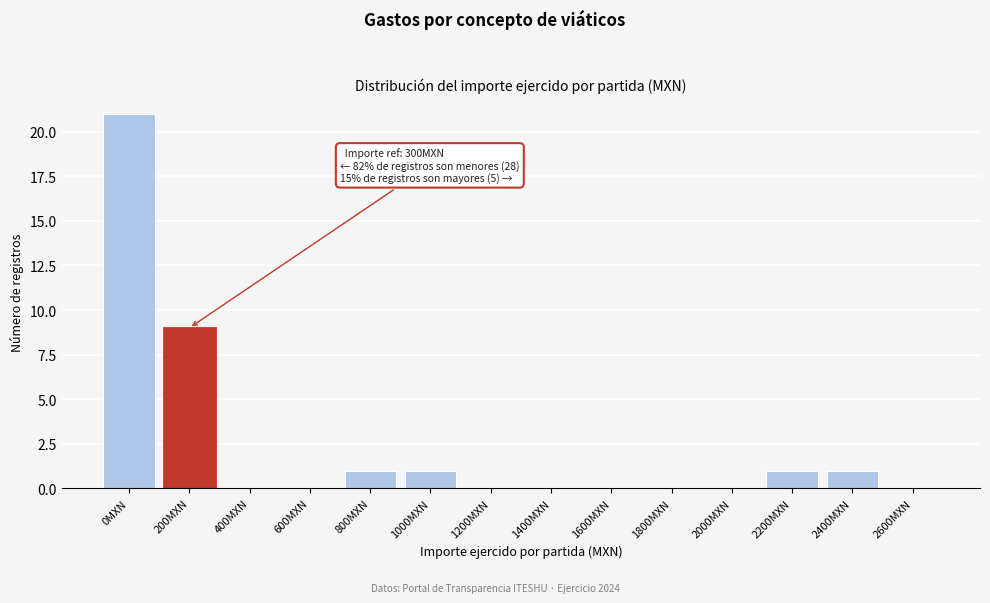

Reading right to left, what are all the values shown in this chart?

2600MXN=0	2400MXN=1	2200MXN=1	2000MXN=0	1800MXN=0	1600MXN=0	1400MXN=0	1200MXN=0	1000MXN=1	800MXN=1	600MXN=0	400MXN=0	200MXN=9	0MXN=21